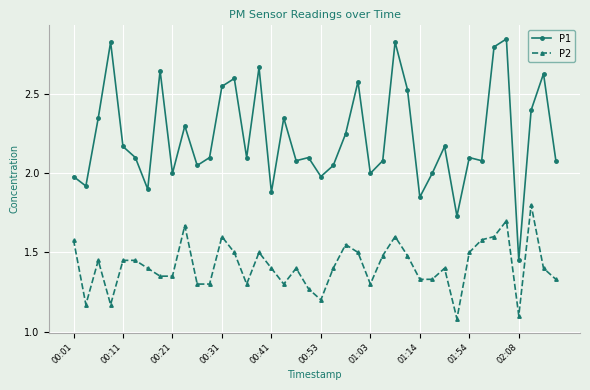

True or false: P2 and P1 cross at least once.

False